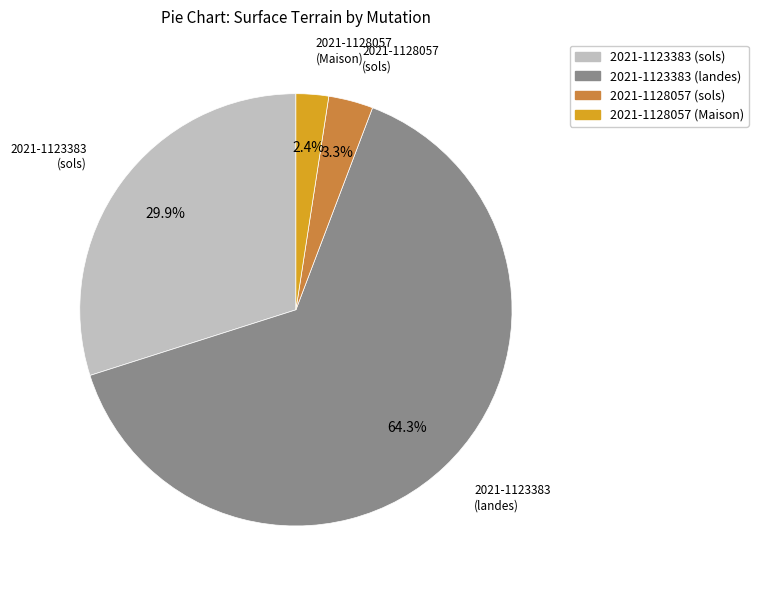

To the nearest percent, what portion does 2021-1128057 (Maison) represent?

2%